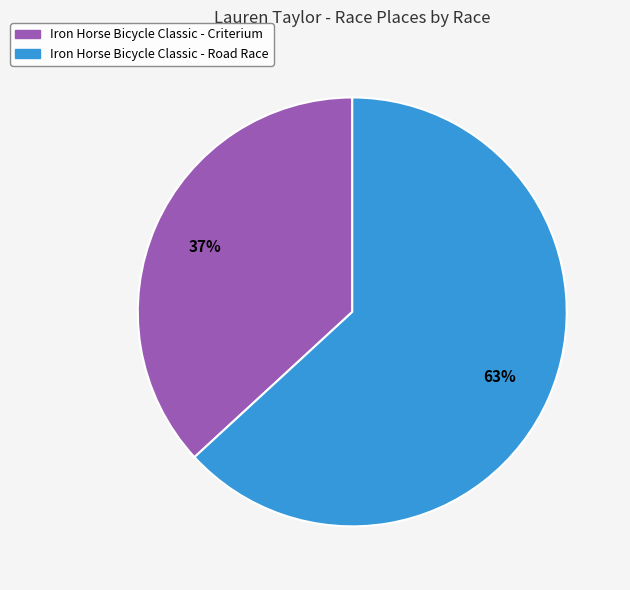

Which category has the biggest portion of the pie?

Iron Horse Bicycle Classic - Road Race